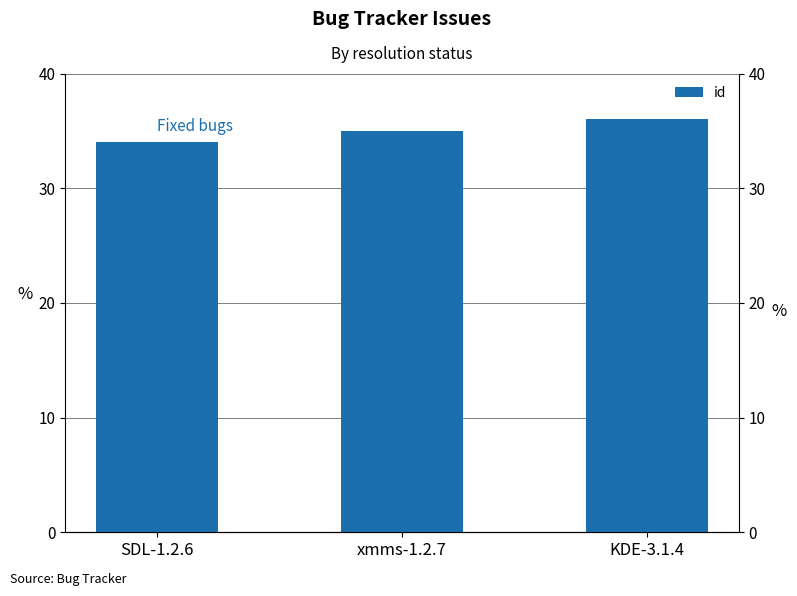

Is it true that the value at KDE-3.1.4 is 14?

False